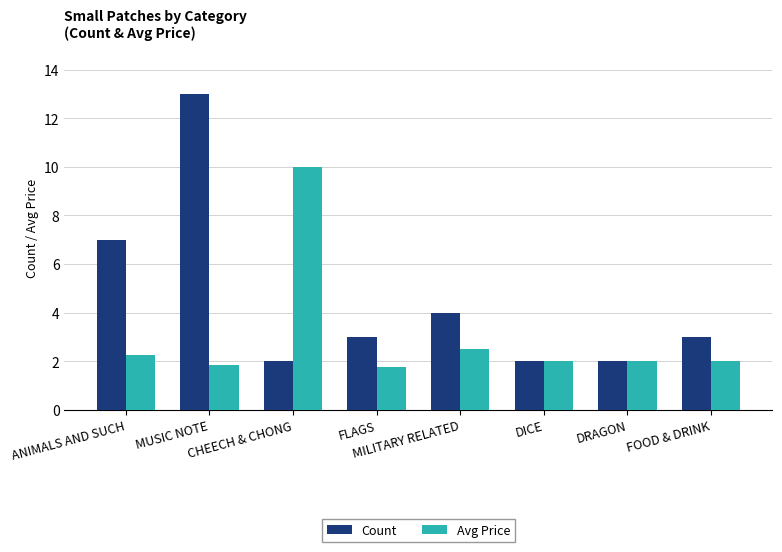

How many bars are there in each group?

2